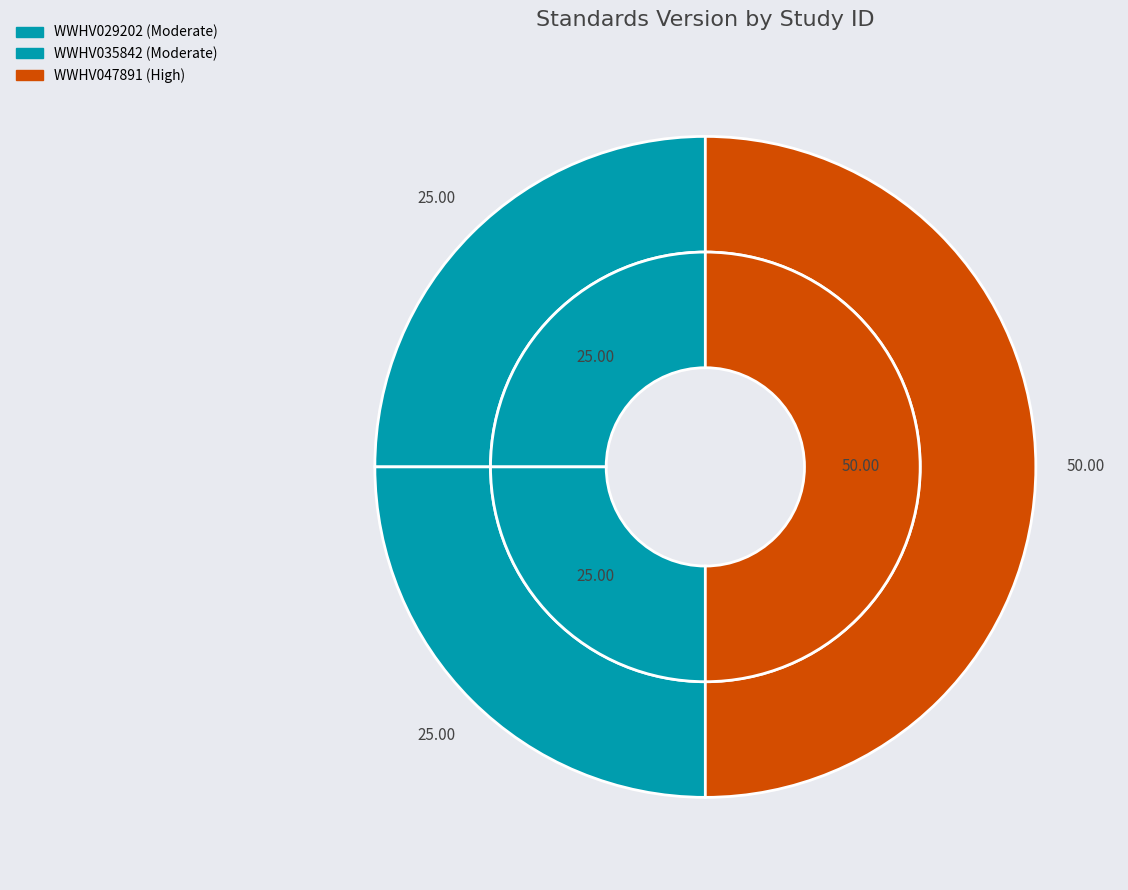

To the nearest percent, what percentage of the pie is WWHV035842?

25%